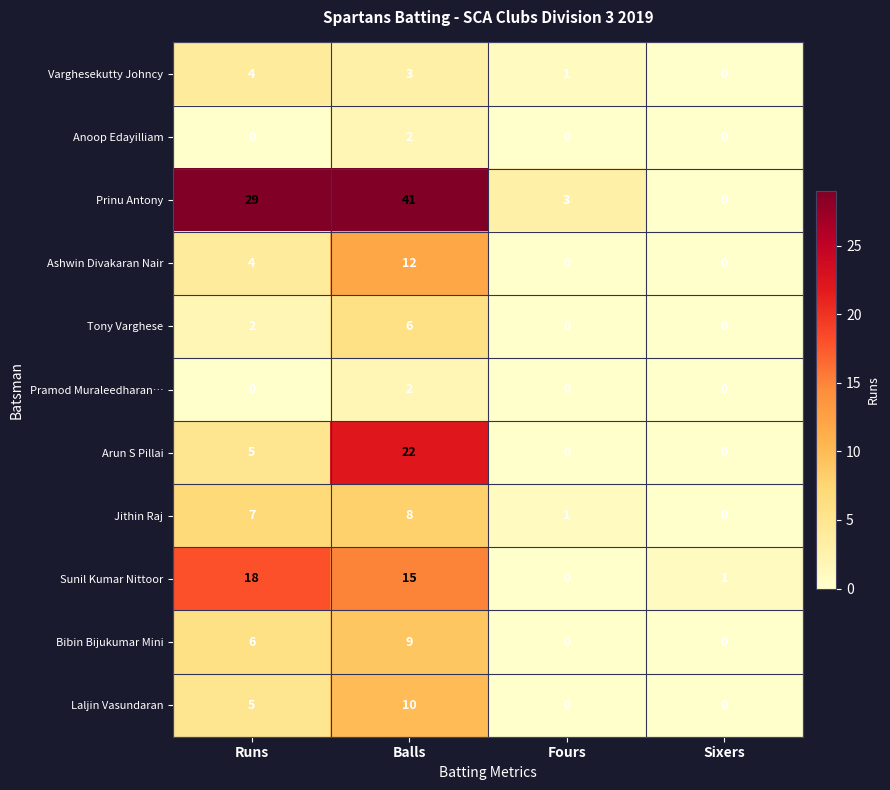

At which category does the chart reach its peak across all series?

Balls